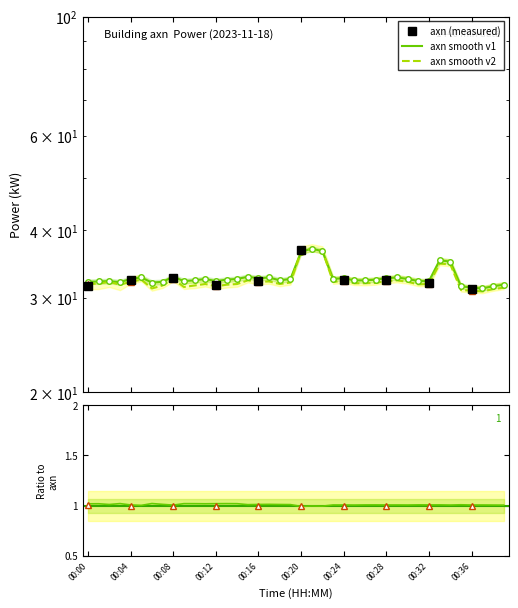

Is it true that axn_smooth2 equals 36.6 at 00:22?

True